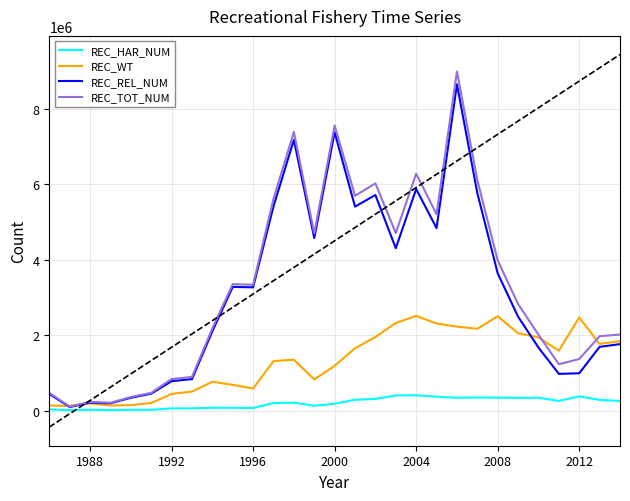

Which series has the widest spread of values?

REC_TOT_NUM